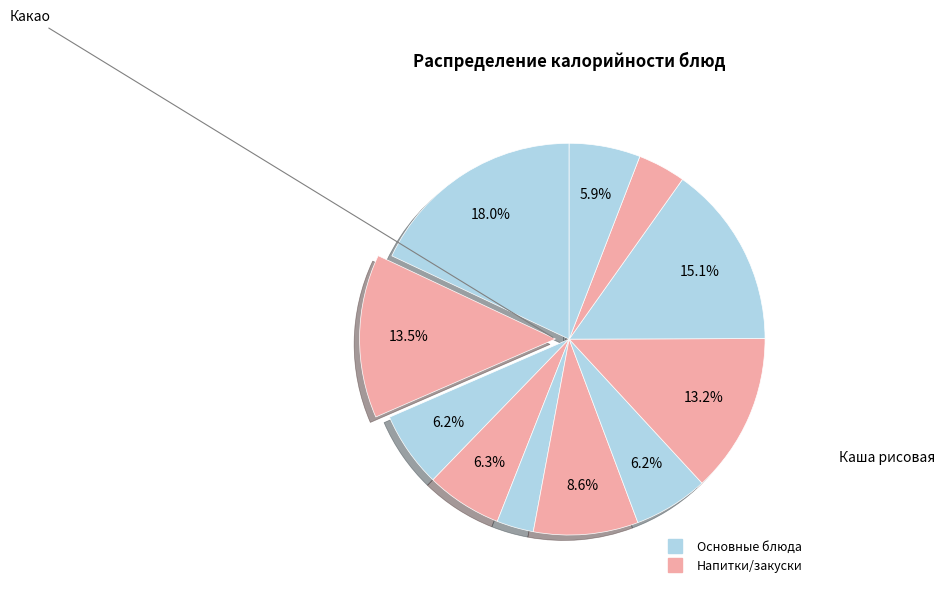

Count the number of slices in the pie.

11